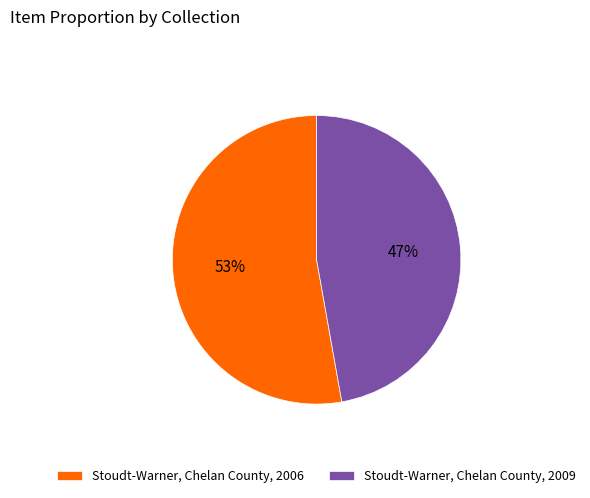

Approximately how many times larger is the value at Stoudt-Warner, Chelan County, 2006 compared to Stoudt-Warner, Chelan County, 2009?

1.1